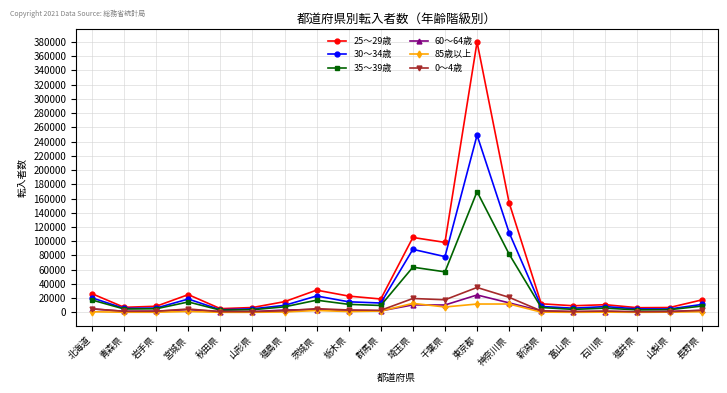

Which series has the largest total across all categories?

25～29歳